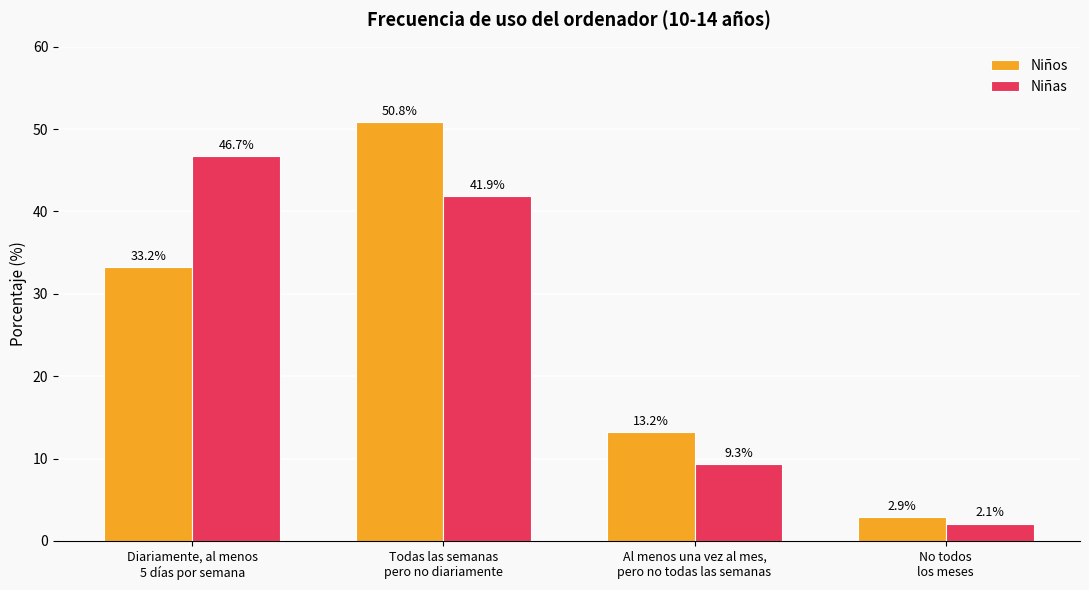

Is it true that Niños equals 2.9 at No todos
los meses?

True